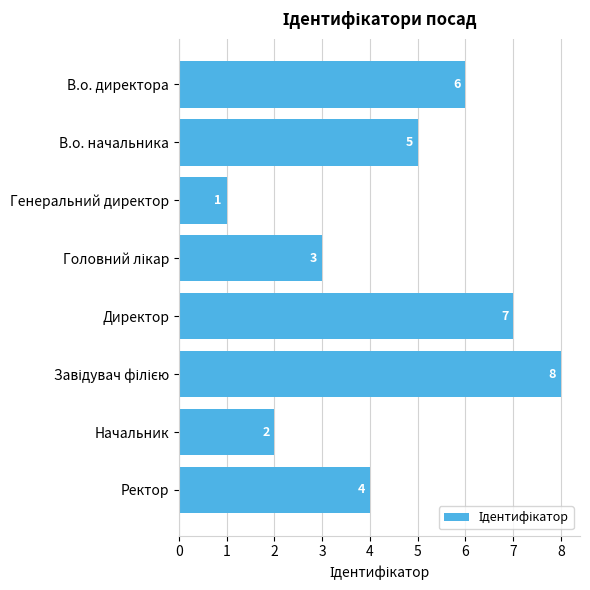

The chart shows a value of 6 at В.о. директора. True or false?

True